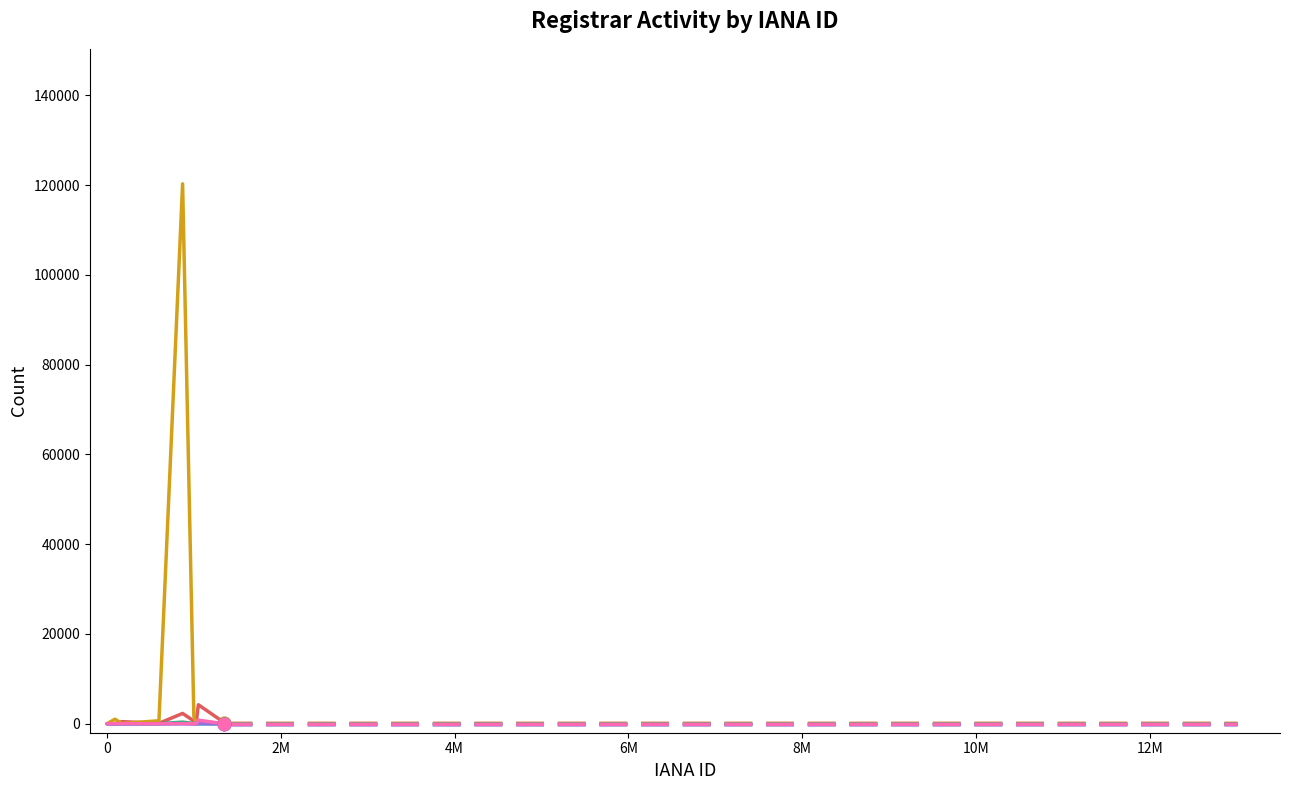

Which series has the largest range (max minus min)?

total-nameservers